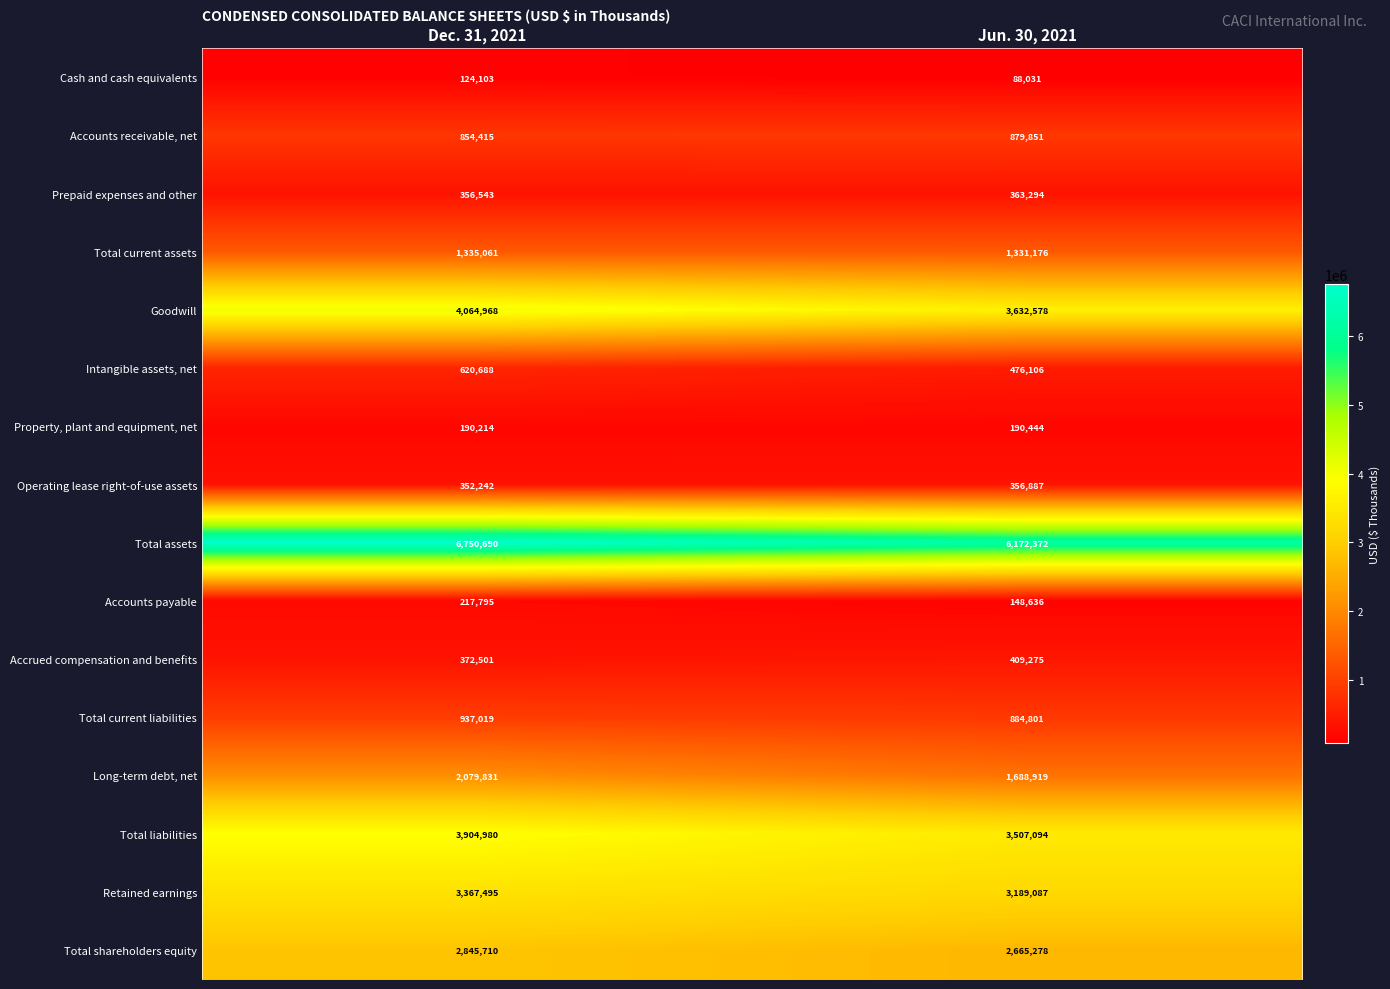

Which series changed the most between Dec. 31, 2021 and Jun. 30, 2021?

Total assets